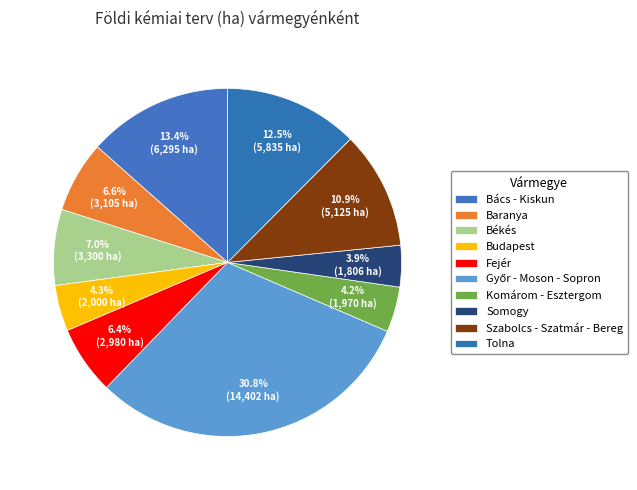

The Bács - Kiskun slice represents 8% of the pie. True or false?

False